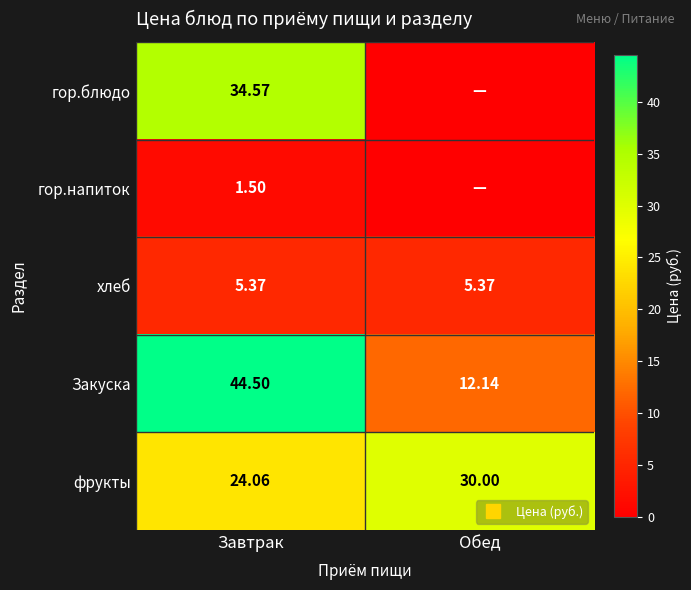

True or false: гор.блюдо has a value of 57.8 at Завтрак.

False